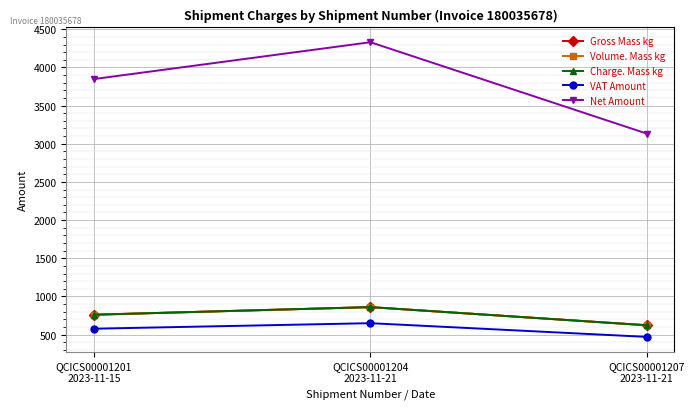

Where is VAT Amount nearest to the value 559?

QCICS00001201
2023-11-15